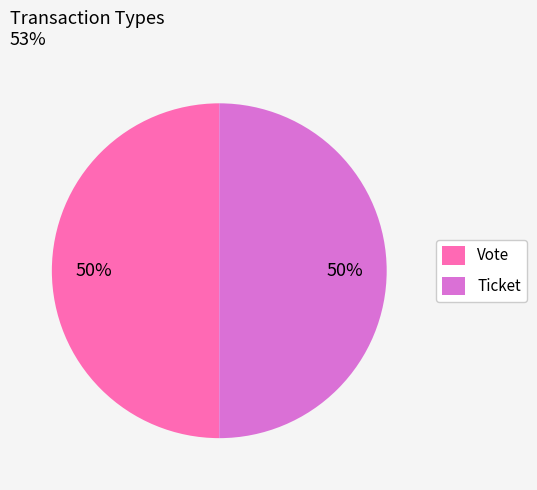

How many segments does this pie chart have?

2